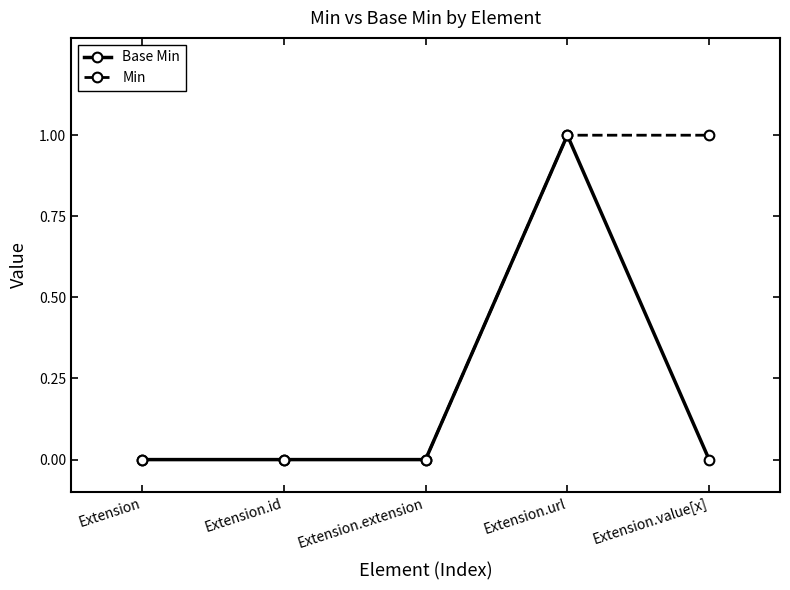

True or false: Base Min has a value of 0 at Extension.value[x].

True